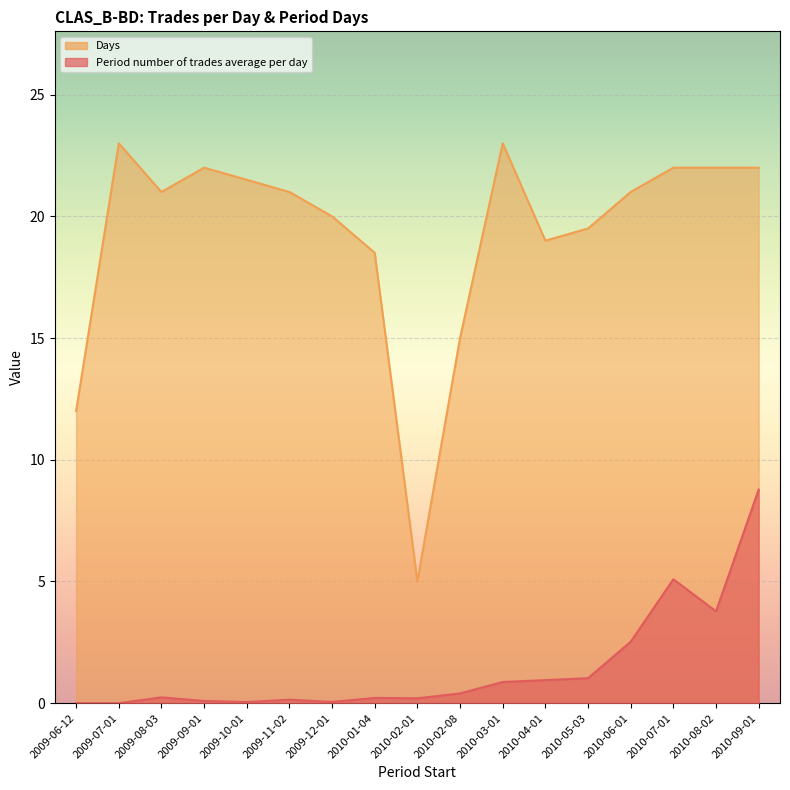

Between 2009-09-01 and 2010-09-01, which series saw the biggest shift?

Period number of trades average per day